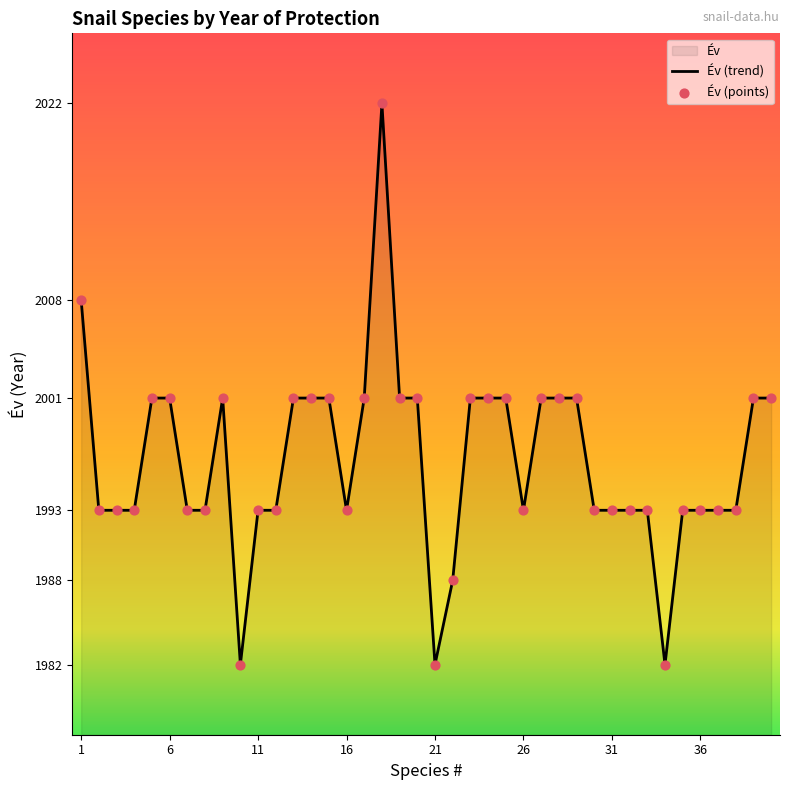

Which has a higher value, 26 or 18?

18